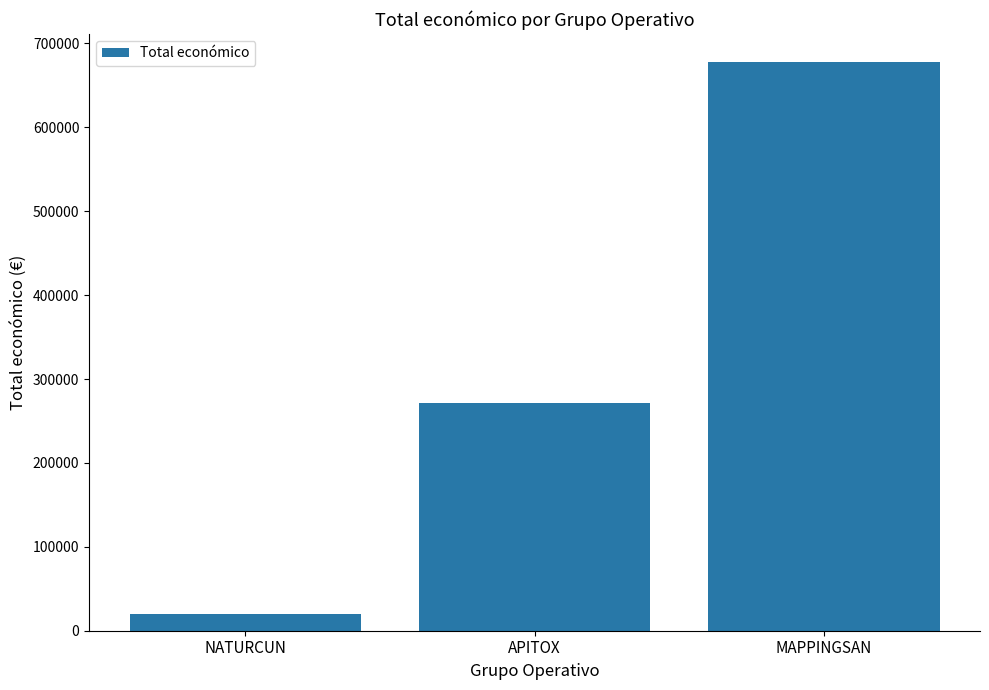

Reading left to right, extract all data points from this chart.

19478	271552	677425